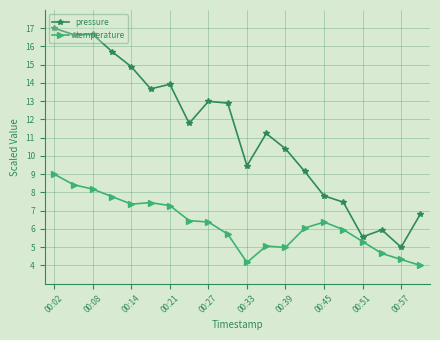

What is the difference between the second highest and second lowest values in the temperature series?

4.3